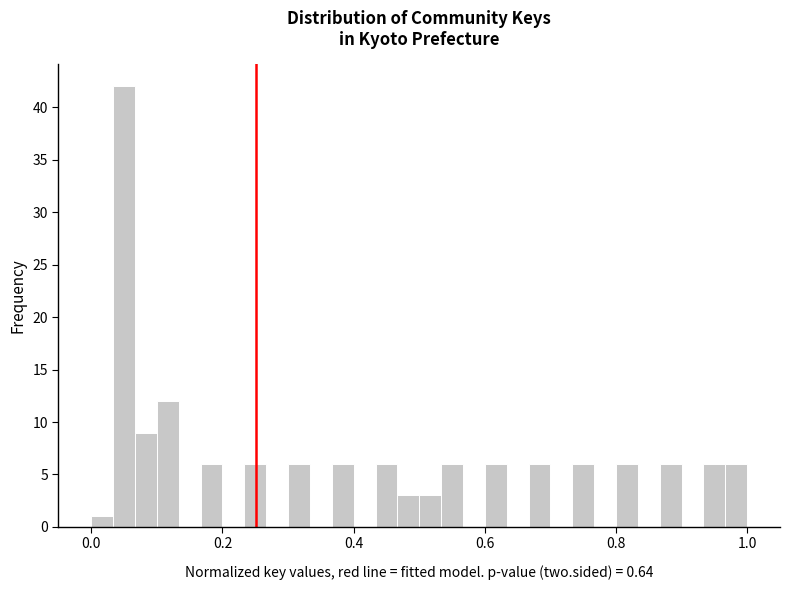

Around what value on the x-axis is the tallest bar? Give the approximate position of its centre, as read against the axis.

0.06